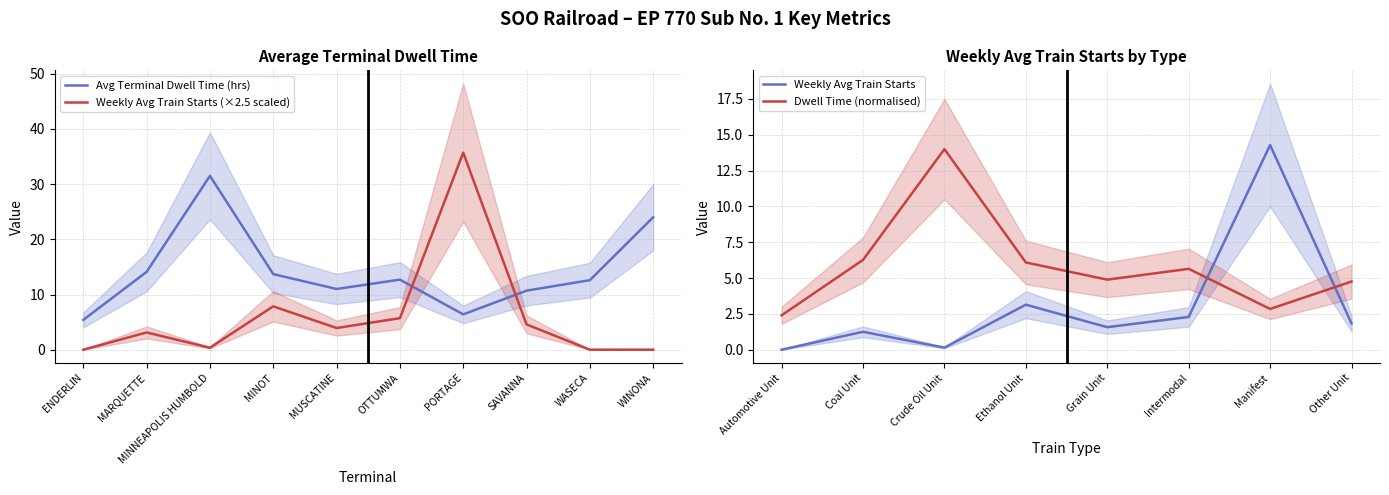

How many values in the Average Terminal Dwell Time series are below 12?

4